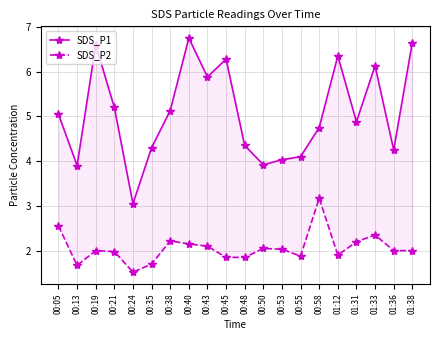

True or false: SDS_P2 and SDS_P1 intersect in this chart.

False